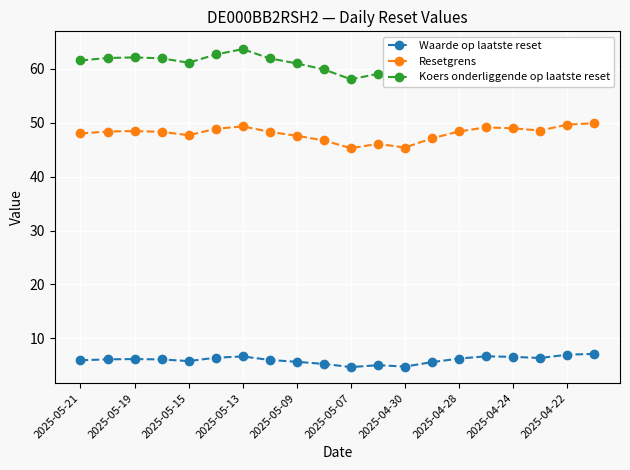

What is the difference between the maximum and minimum values in the Waarde op laatste reset series?

2.5